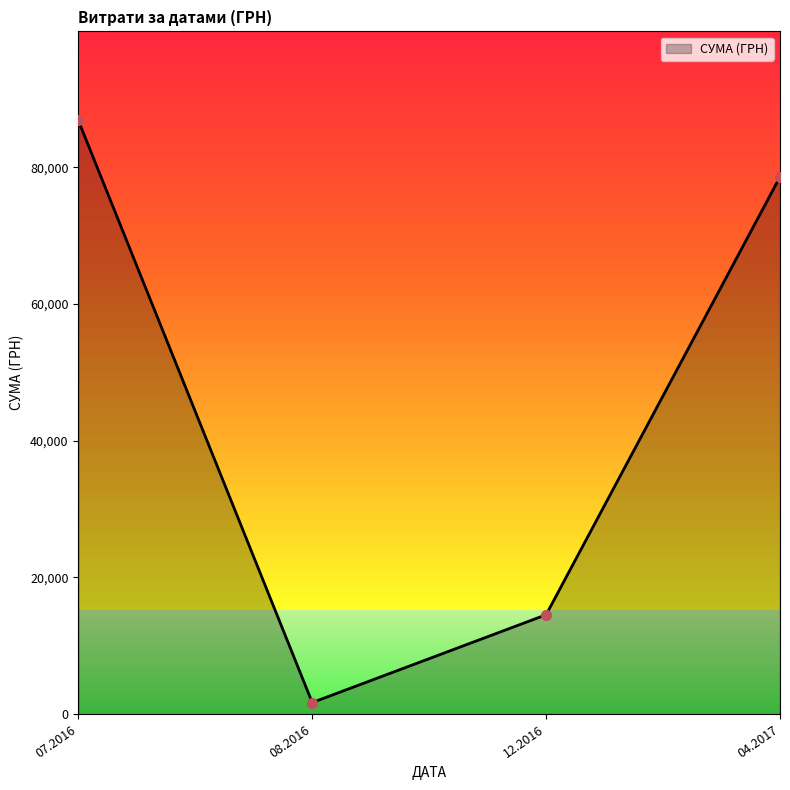

What is the change in value from 07.2016 to 04.2017?

-8255.2